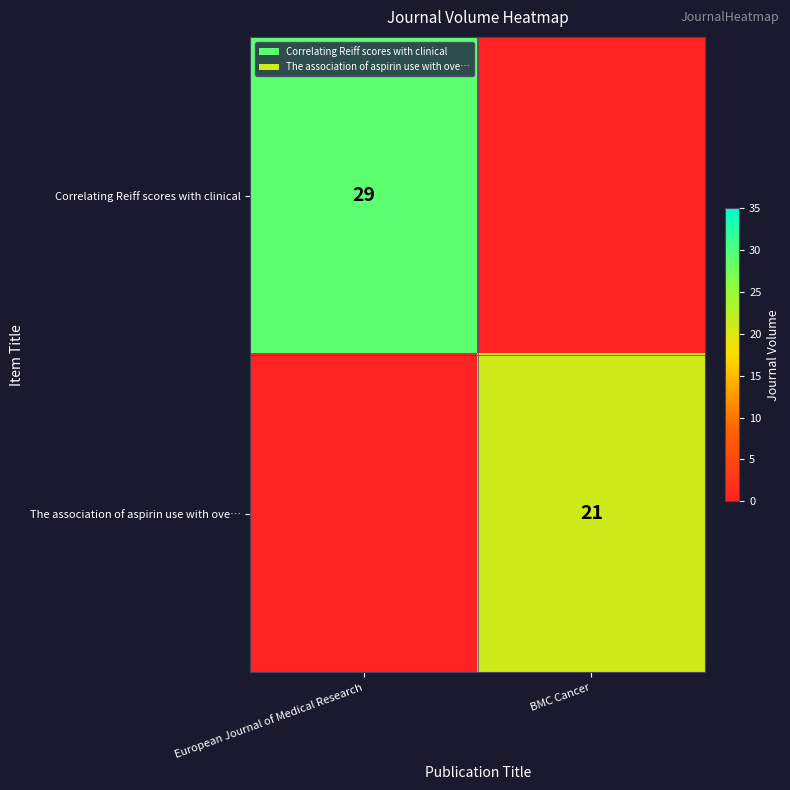

The Correlating Reiff scores with clinical series shows 29 at European Journal of Medical Research. True or false?

True